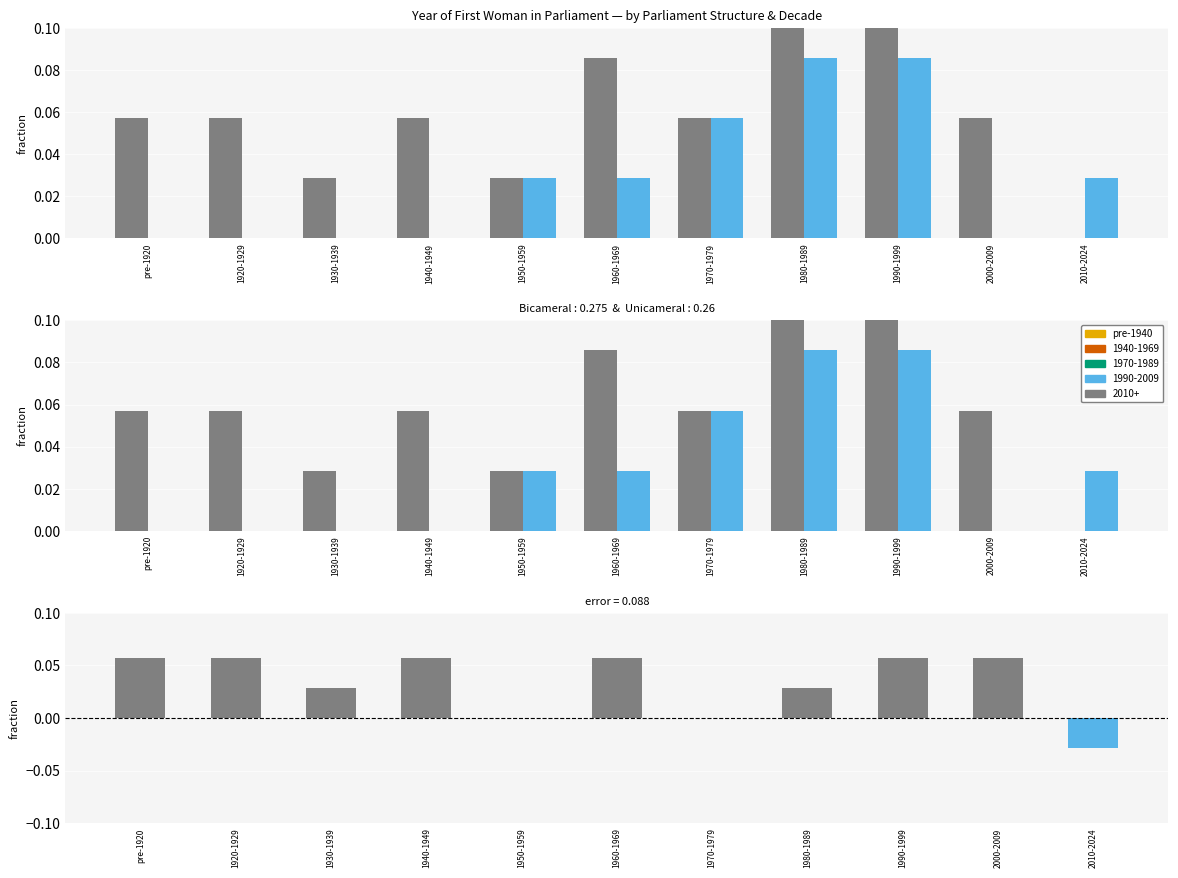

What is the difference between the second highest and minimum values in the Bicameral > Unicameral series?

0.1